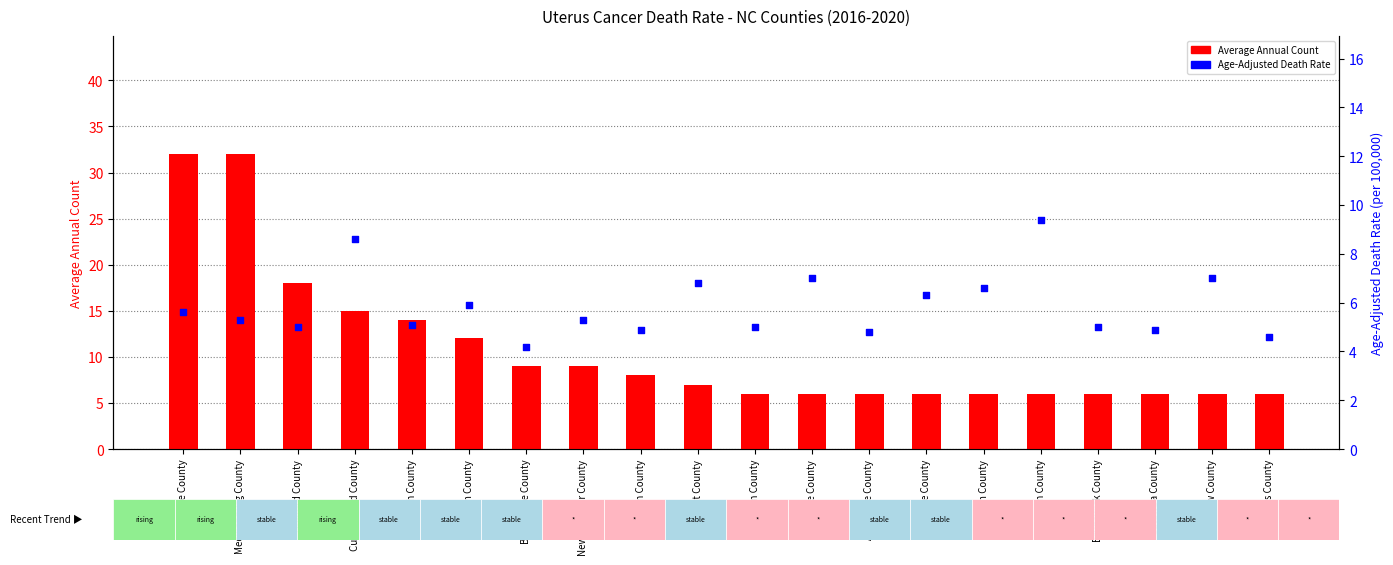

Is the value of Average Annual Count at Orange County greater than the value of Age-Adjusted Death Rate at Cumberland County?

No